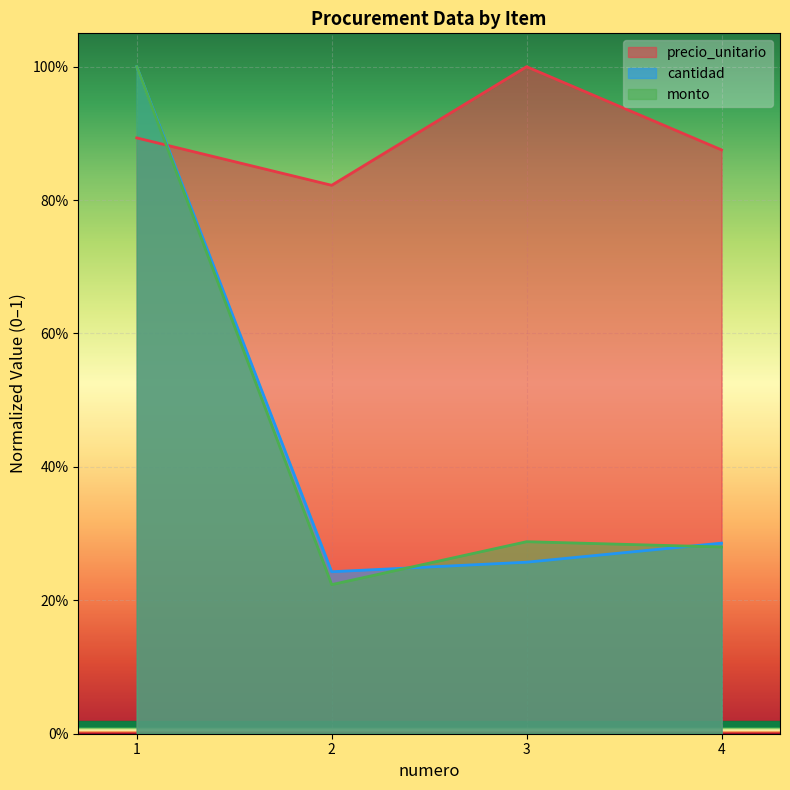

Where is the first local maximum for precio_unitario?

3